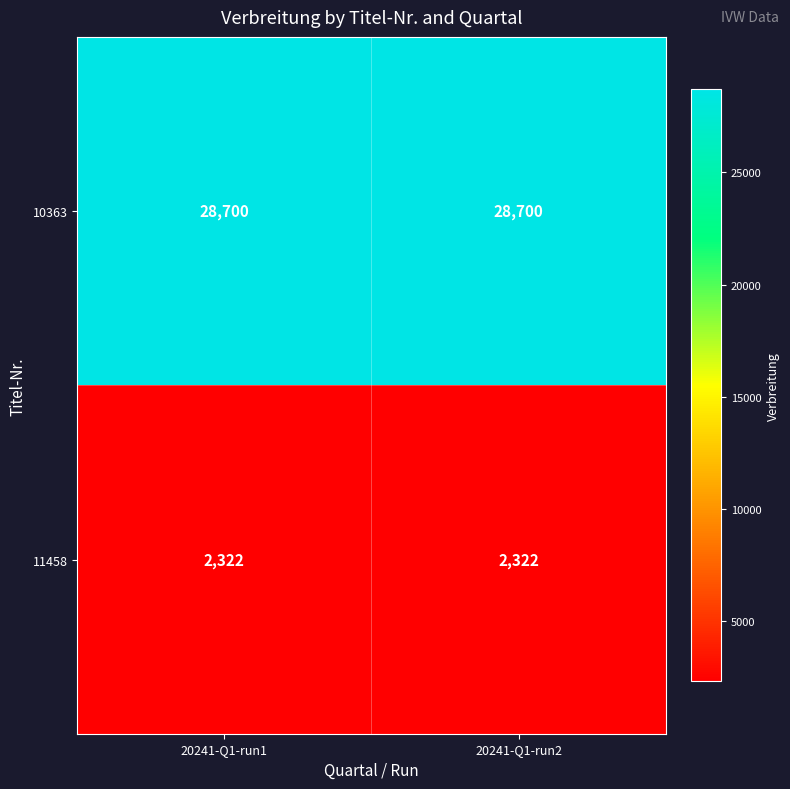

What is the minimum value for 11458?

2322